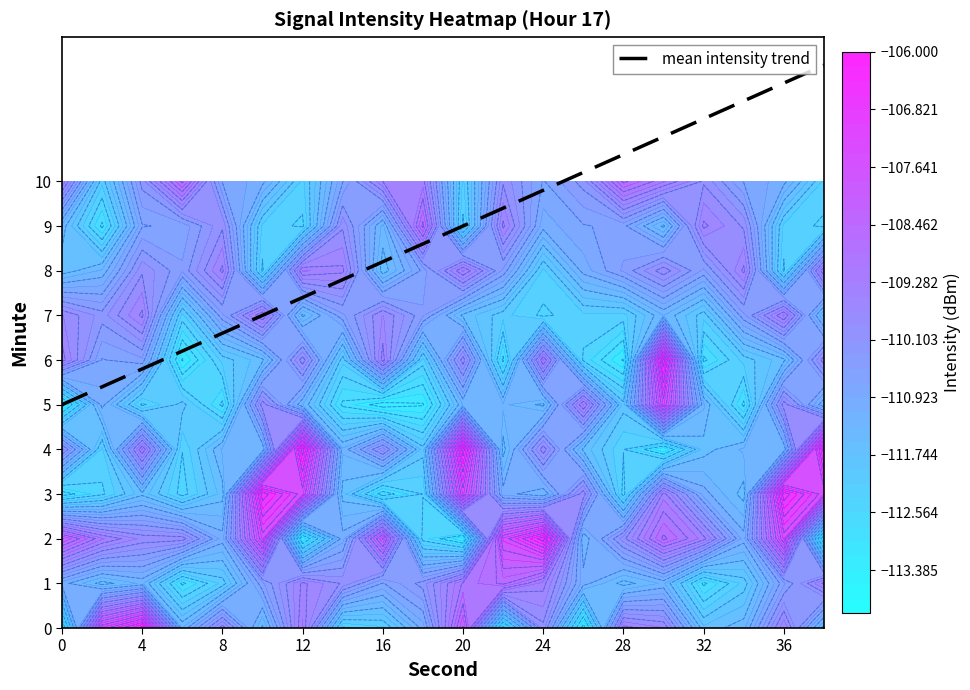

What is the highest value of the mean intensity trend series?

12.6